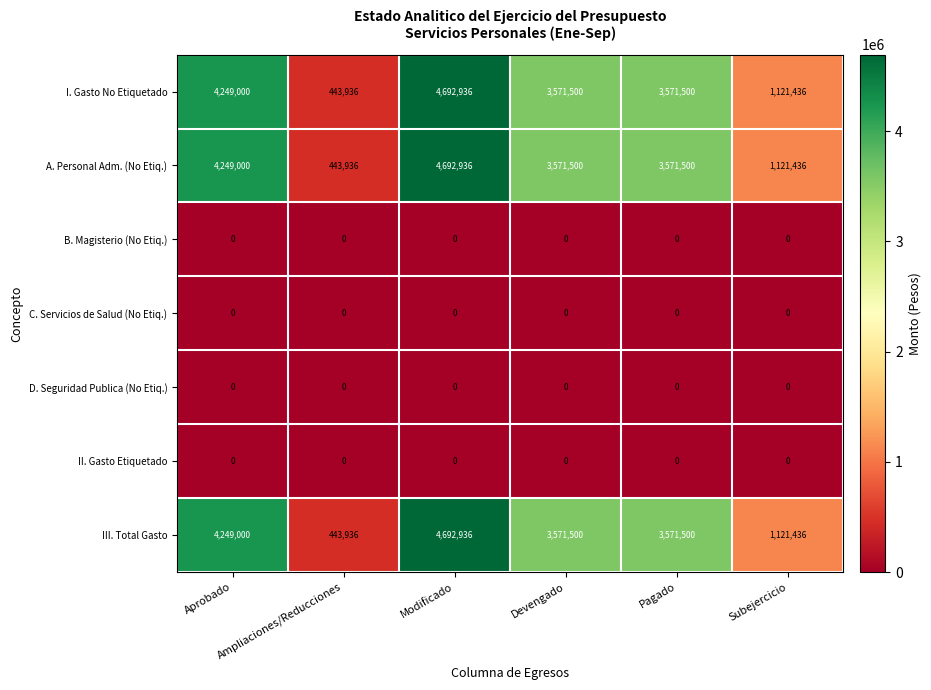

What is the maximum value shown in the chart?

4692936